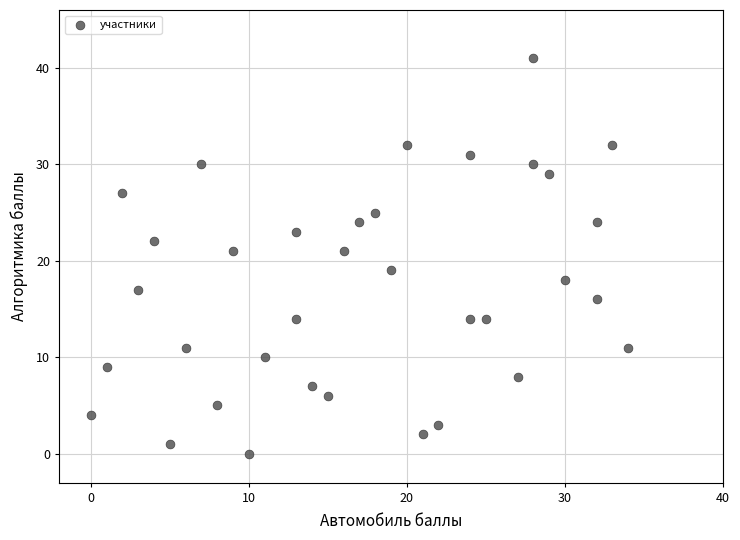

What is the range of X values (max minus min)?

34